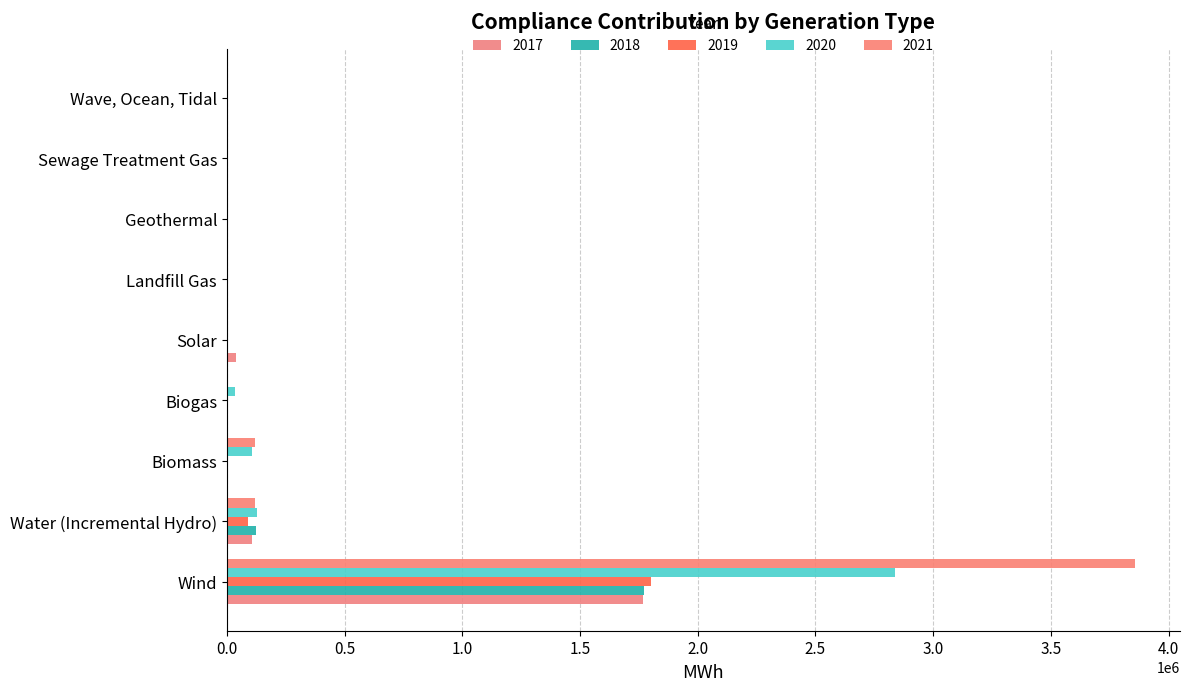

How many values in the 2021 series exceed 0?

3